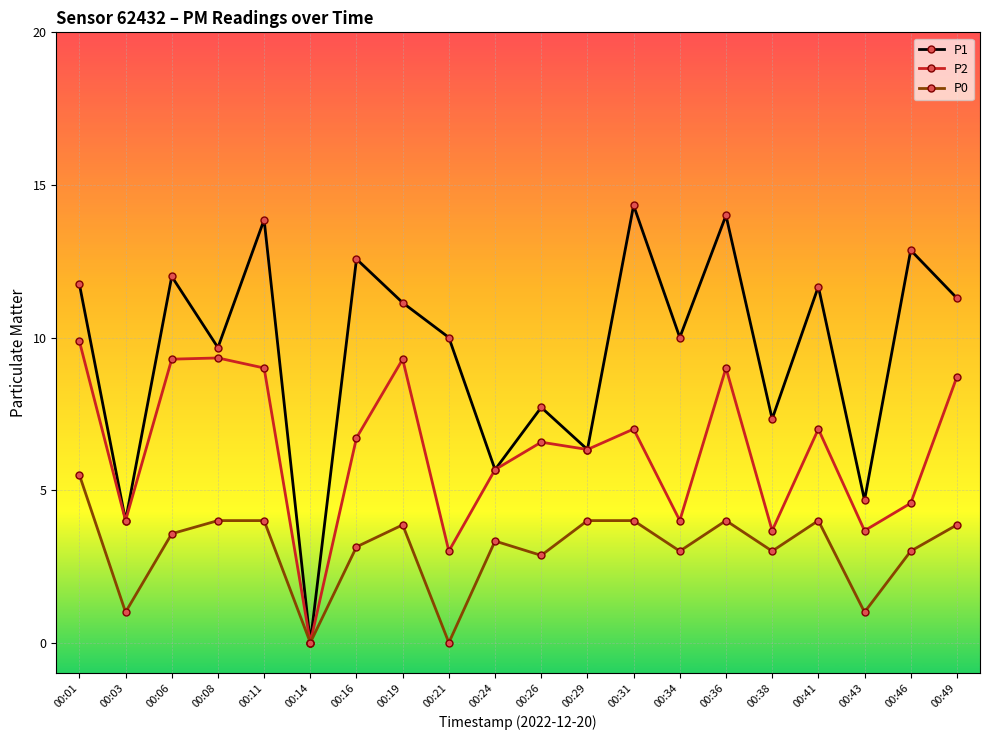

Which category has the highest value in the P2 series?

00:01